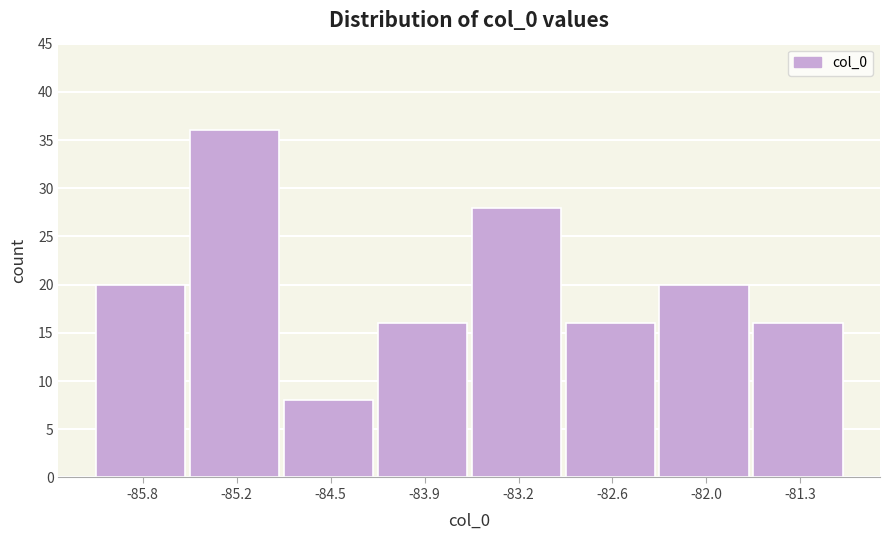

Reading left to right, transcribe this chart: for each bar, give the range it covers on the x-axis and its height. Neither the bar edges nor the heights are printed on the chart, so give them approximately, as read against the axes.

-86.1 to -85.5: 20
-85.5 to -84.8: 36
-84.8 to -84.2: 8
-84.2 to -83.6: 16
-83.6 to -82.9: 28
-82.9 to -82.3: 16
-82.3 to -81.6: 20
-81.6 to -81.0: 16